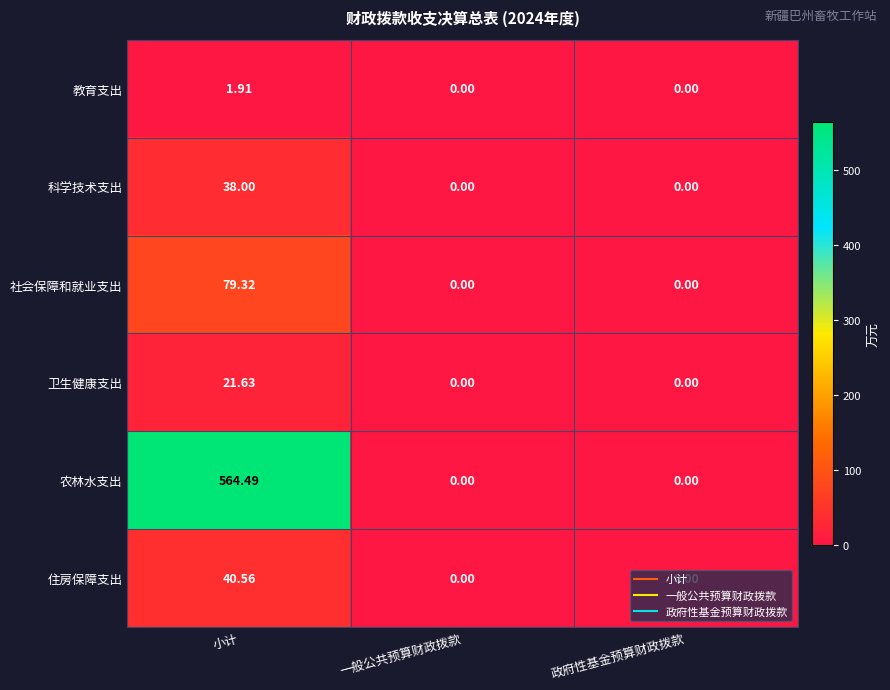

List the series in order of their peak value, highest first.

农林水支出, 社会保障和就业支出, 住房保障支出, 科学技术支出, 卫生健康支出, 教育支出